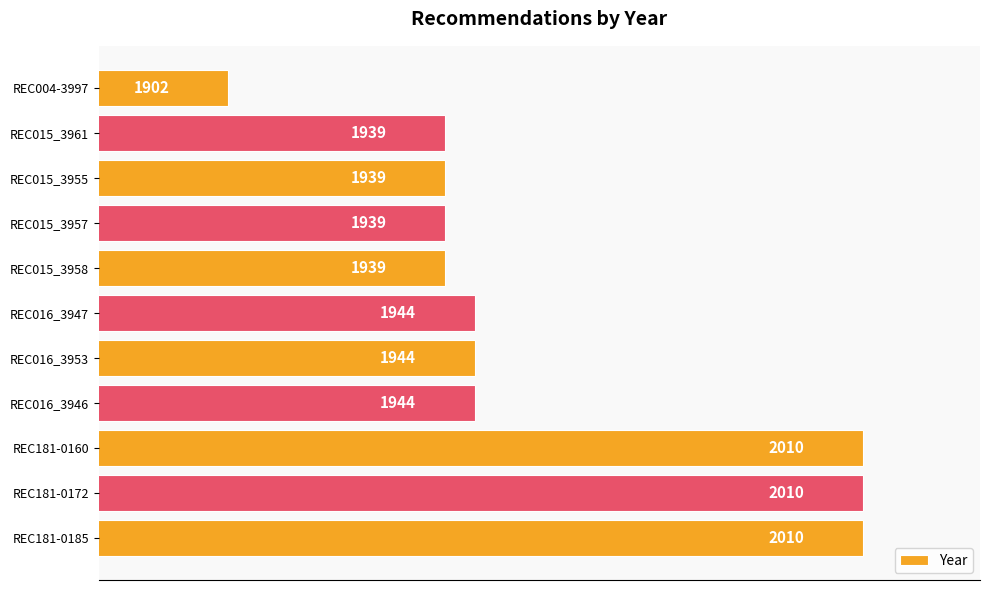

What is the approximate value at REC015_3958, to the nearest 5?

1940